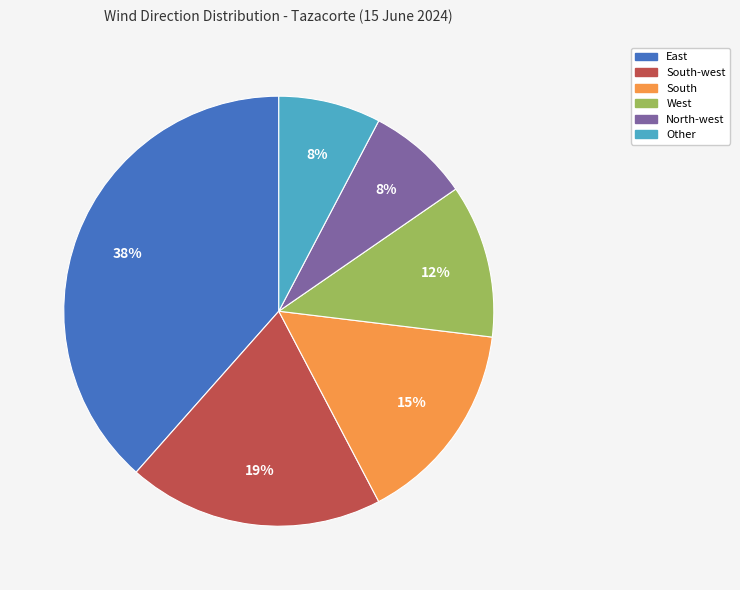

Is there any slice that represents more than half of the pie?

No